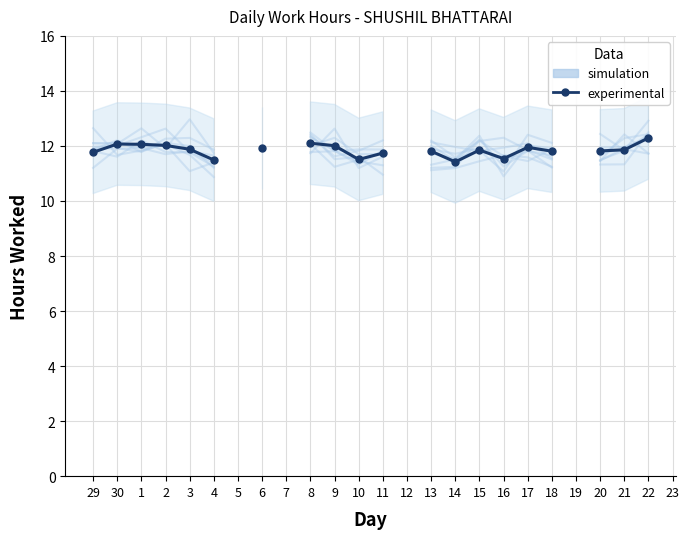

Does the chart have visible grid lines?

Yes